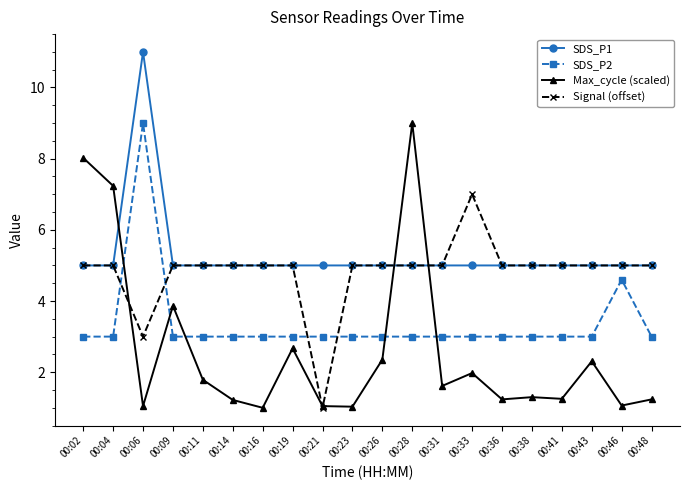

What is the difference between the Signal (offset) values at 00:02 and 00:06?

2.0